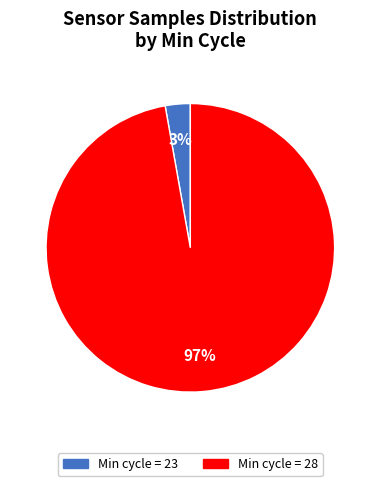

Is there any slice that represents more than half of the pie?

Yes